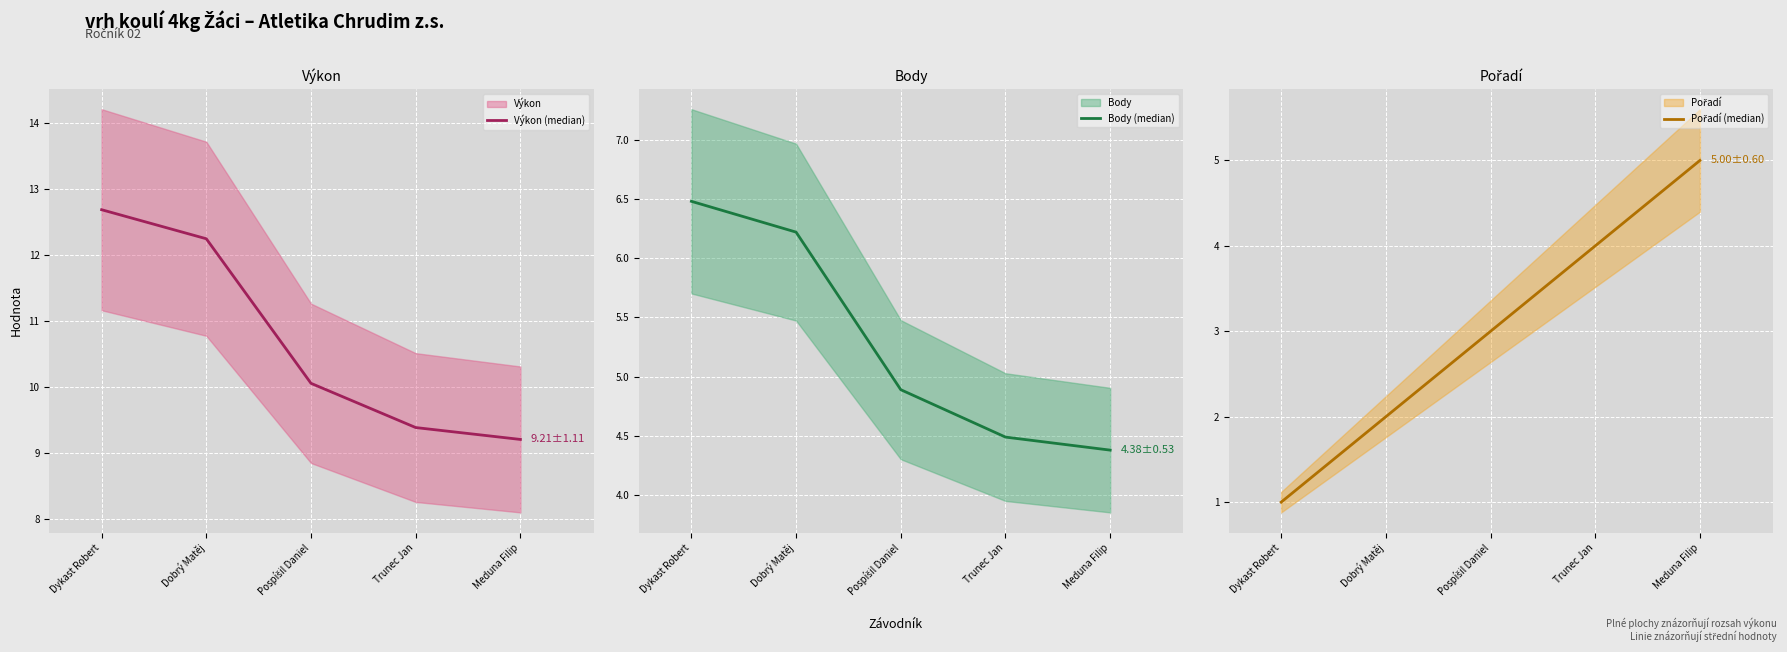

How many Body (median) values are between 4 and 6?

3